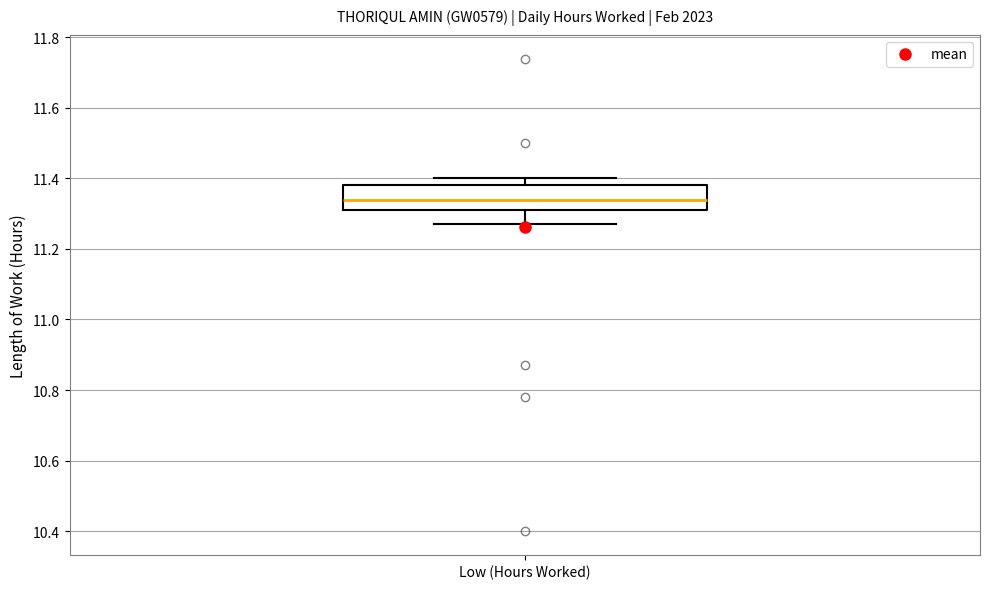

Transcribe this box plot: give where the median line is, the range the box spans, and where the two whiskers end, as read against the y-axis. The values are not printed on the chart, so give them approximately, as read against the axis.

median 11.34, box 11.32 to 11.38, whiskers 11.28 to 11.40